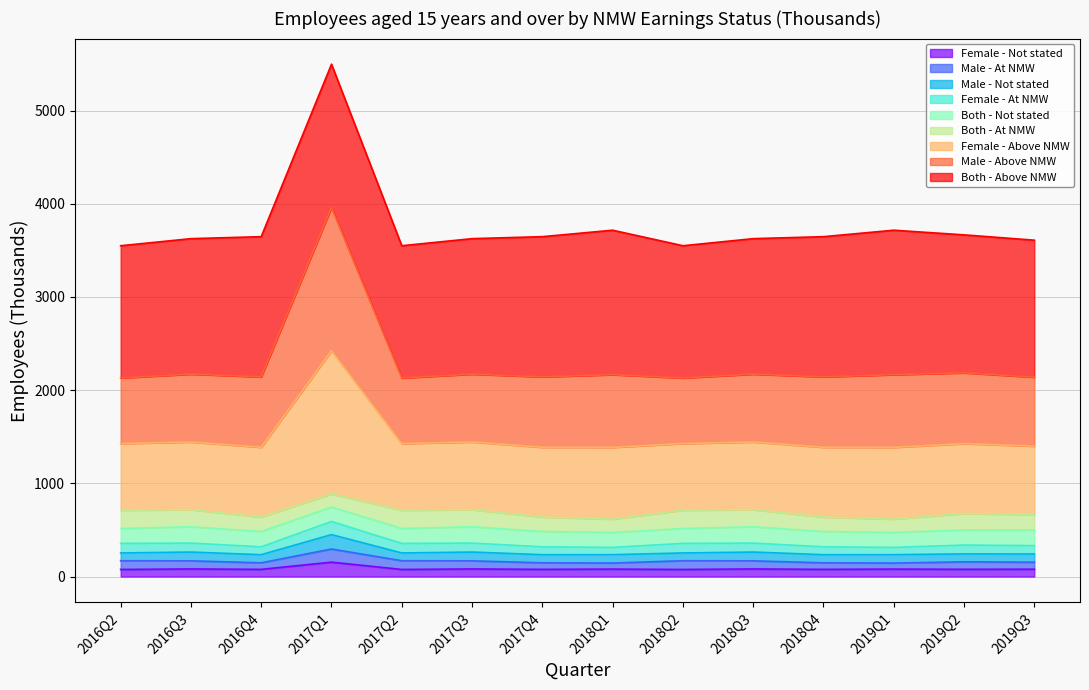

Does the chart have visible grid lines?

Yes